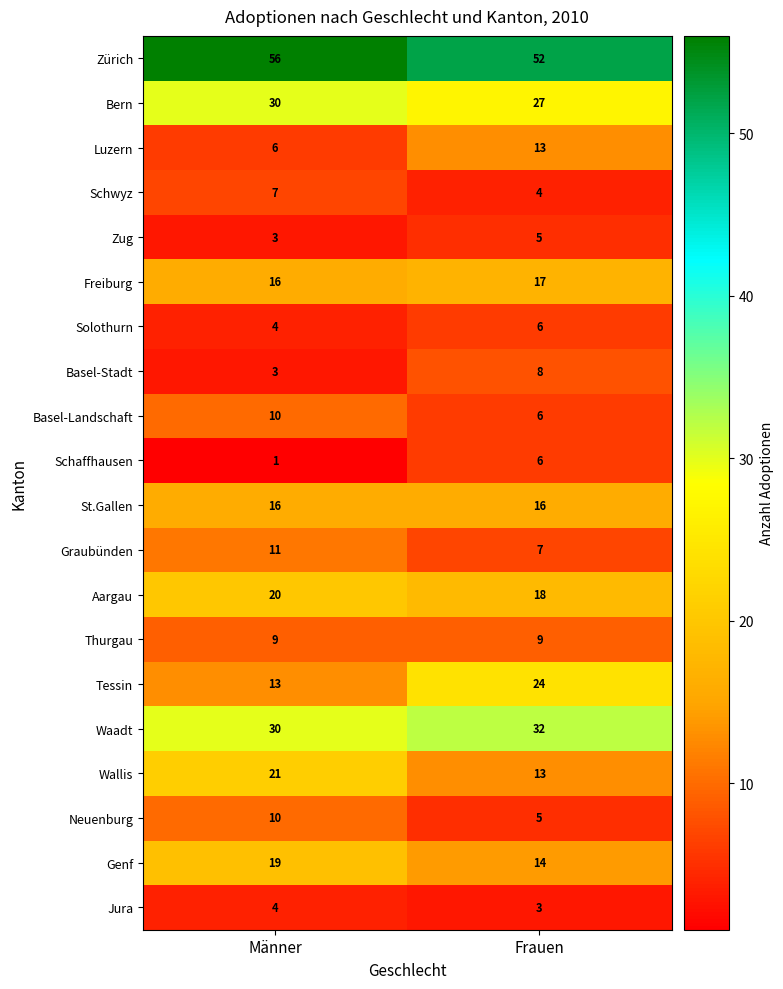

What is the total value across all series at Männer?

289